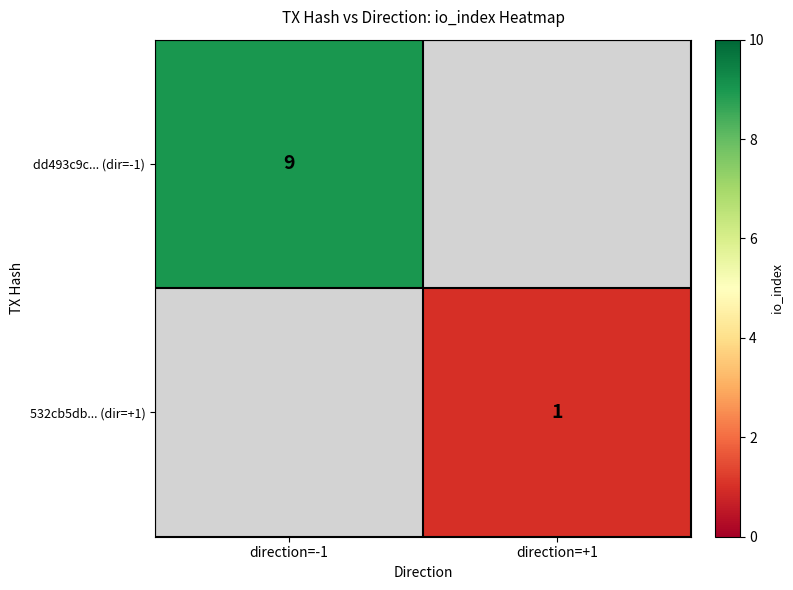

Count the number of data series in this chart.

2